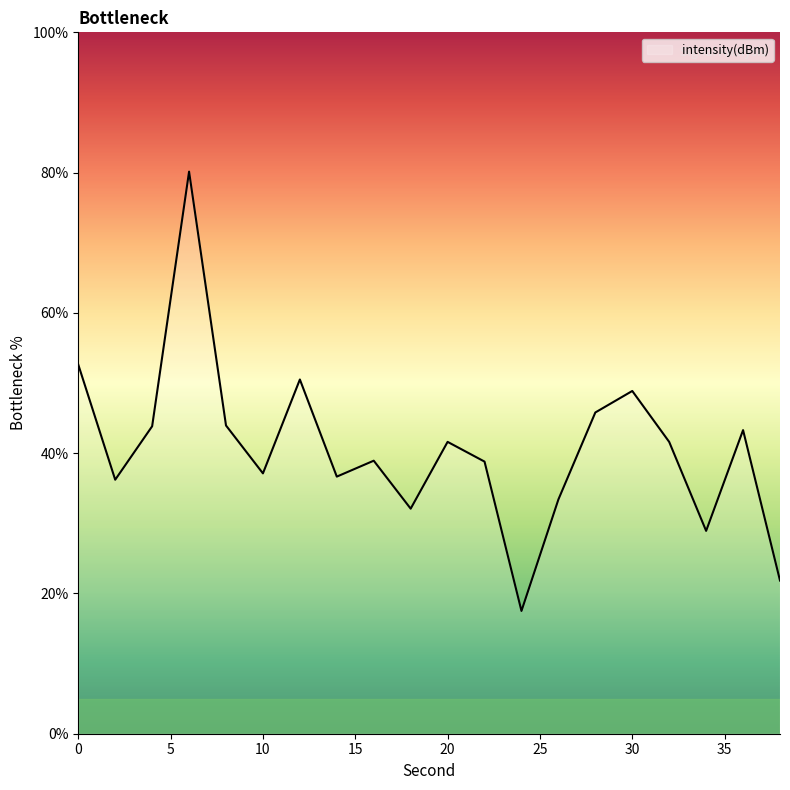

True or false: the data has more than 1 interior local peaks.

True